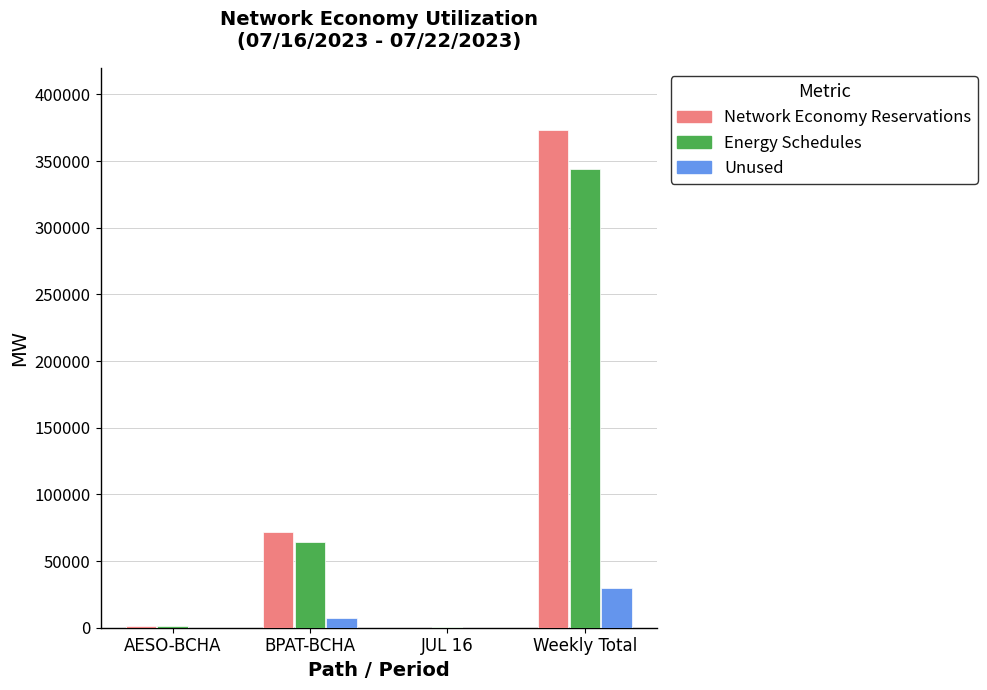

What is the difference between the Unused values at Weekly Total and JUL 16?

29480